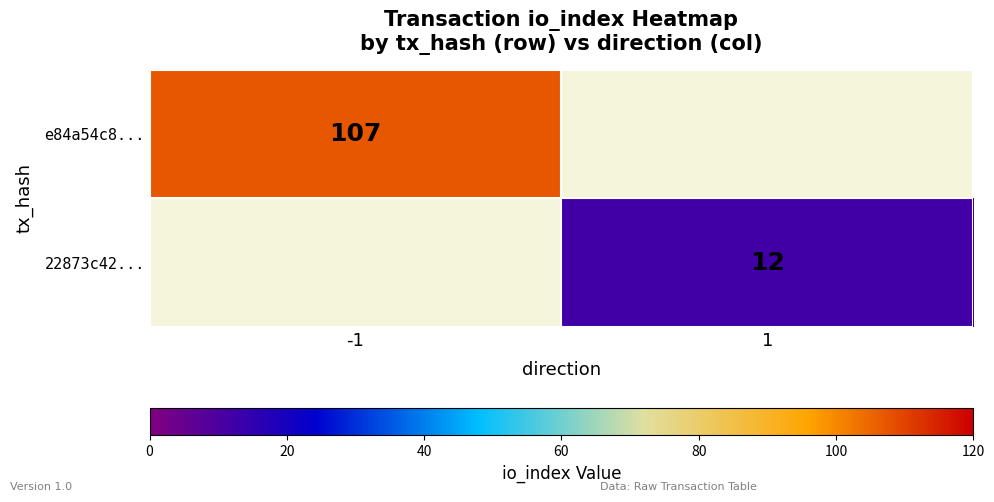

The e84a54c8... series shows 107 at -1. True or false?

True